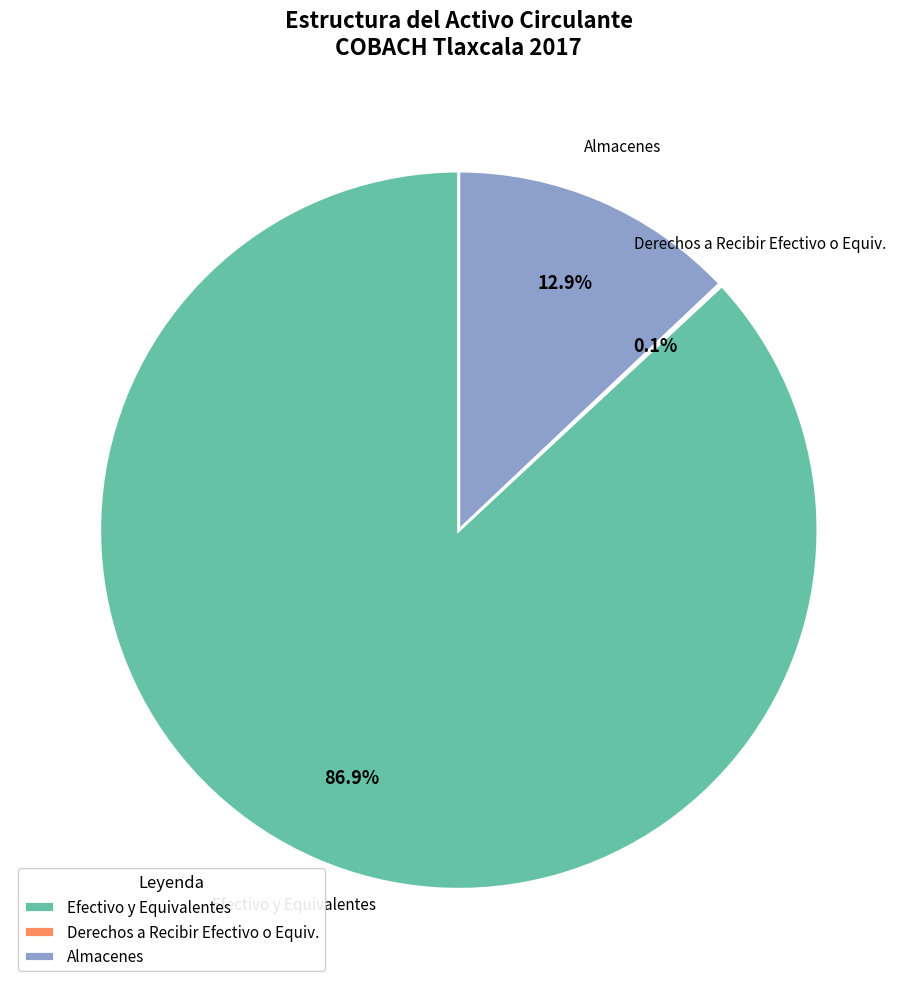

Is the sum of Almacenes and Efectivo y Equivalentes greater than half?

Yes